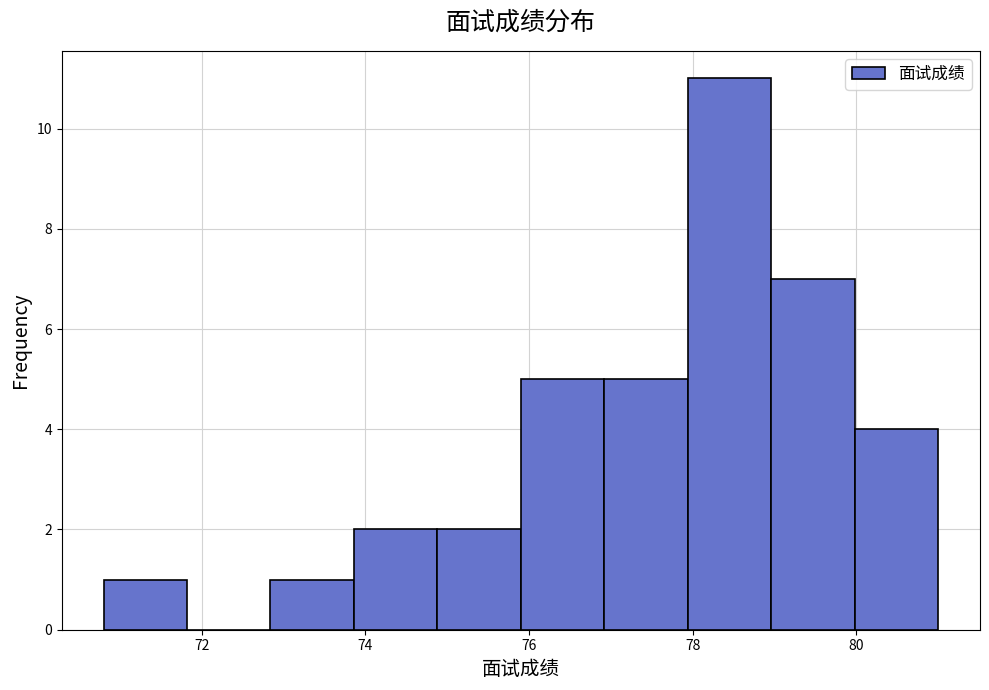

Which range on the x-axis has the tallest bar?

77.94 to 78.96